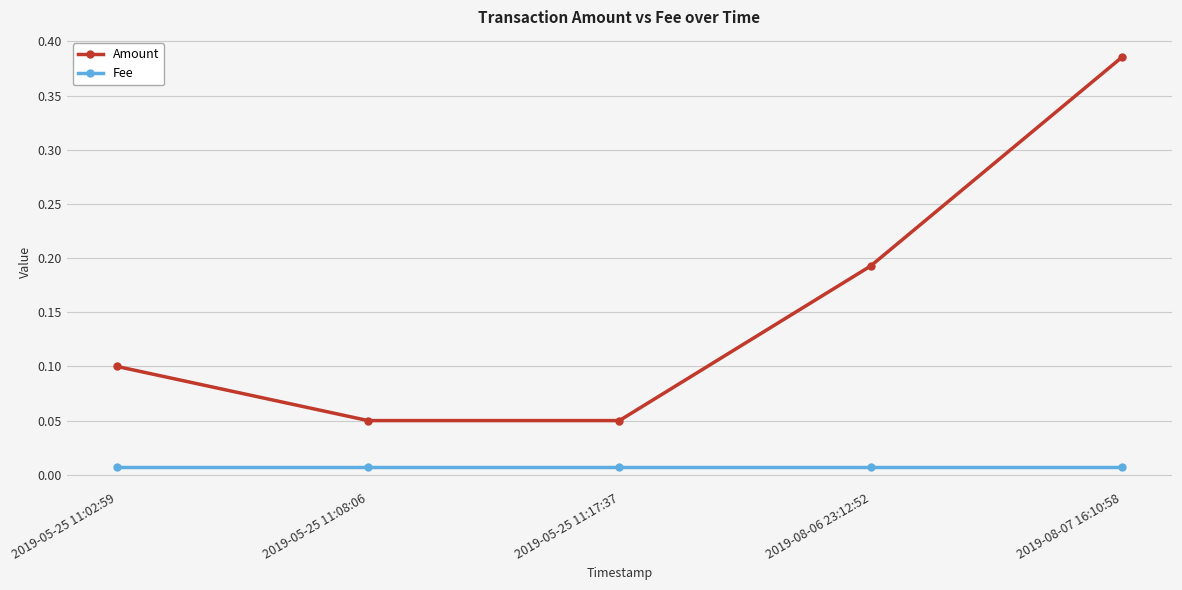

Rank the series at 2019-05-25 11:08:06 from lowest to highest value.

Fee, Amount